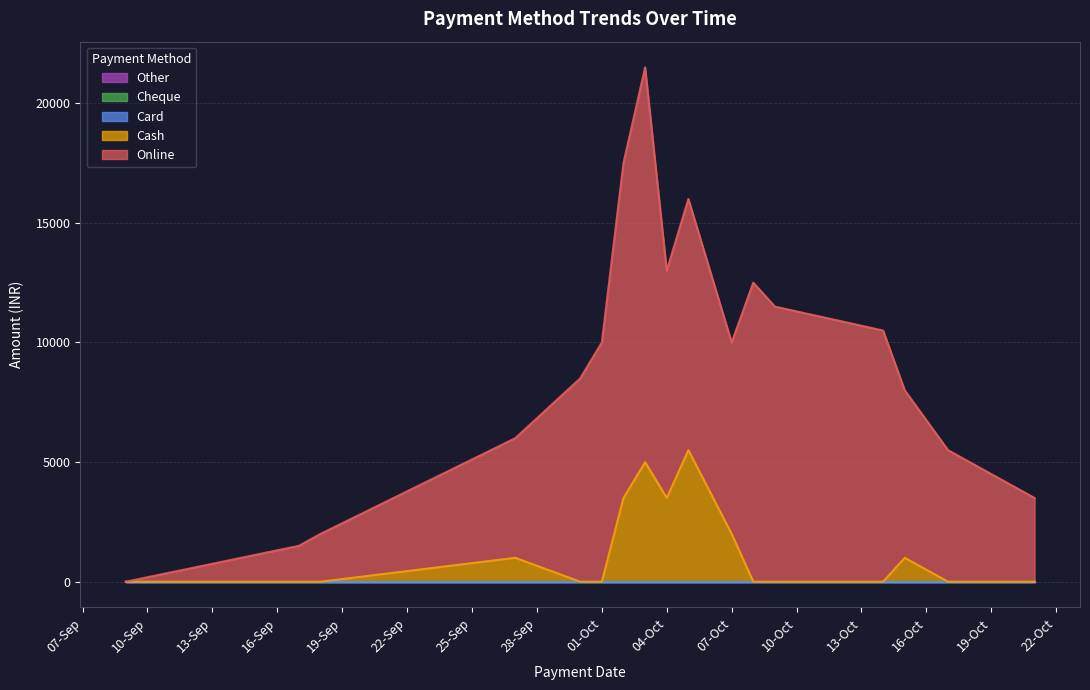

Reading left to right, what are all the values shown in this chart?

Online: 09-09-2024=0	17-09-2024=1500	18-09-2024=2000	27-09-2024=5000	30-09-2024=8500	01-10-2024=10000	02-10-2024=14000	03-10-2024=16500	04-10-2024=9500	05-10-2024=10500	07-10-2024=8000	08-10-2024=12500	09-10-2024=11500	14-10-2024=10500	15-10-2024=7000	17-10-2024=5500	21-10-2024=3500
Cash: 09-09-2024=0	17-09-2024=0	18-09-2024=0	27-09-2024=1000	30-09-2024=0	01-10-2024=0	02-10-2024=3500	03-10-2024=5000	04-10-2024=3500	05-10-2024=5500	07-10-2024=2000	08-10-2024=0	09-10-2024=0	14-10-2024=0	15-10-2024=1000	17-10-2024=0	21-10-2024=0
Card: 09-09-2024=0	17-09-2024=0	18-09-2024=0	27-09-2024=0	30-09-2024=0	01-10-2024=0	02-10-2024=0	03-10-2024=0	04-10-2024=0	05-10-2024=0	07-10-2024=0	08-10-2024=0	09-10-2024=0	14-10-2024=0	15-10-2024=0	17-10-2024=0	21-10-2024=0
Cheque: 09-09-2024=0	17-09-2024=0	18-09-2024=0	27-09-2024=0	30-09-2024=0	01-10-2024=0	02-10-2024=0	03-10-2024=0	04-10-2024=0	05-10-2024=0	07-10-2024=0	08-10-2024=0	09-10-2024=0	14-10-2024=0	15-10-2024=0	17-10-2024=0	21-10-2024=0
Other: 09-09-2024=0	17-09-2024=0	18-09-2024=0	27-09-2024=0	30-09-2024=0	01-10-2024=0	02-10-2024=0	03-10-2024=0	04-10-2024=0	05-10-2024=0	07-10-2024=0	08-10-2024=0	09-10-2024=0	14-10-2024=0	15-10-2024=0	17-10-2024=0	21-10-2024=0